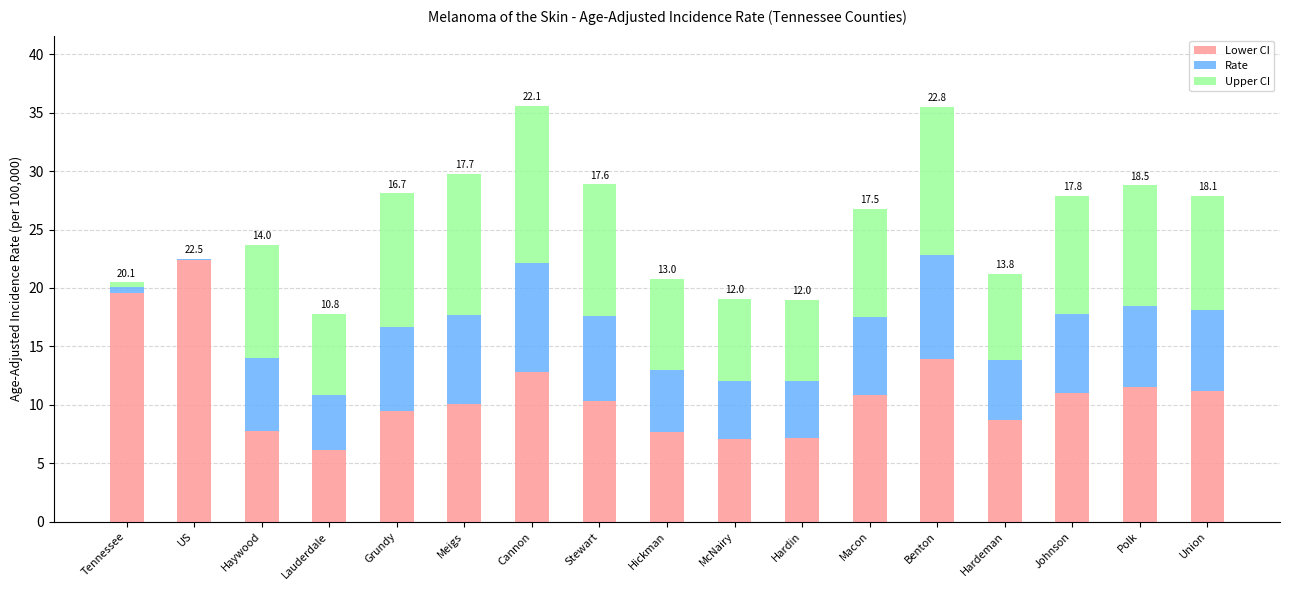

Where is Lower CI nearest to the value 14?

Benton